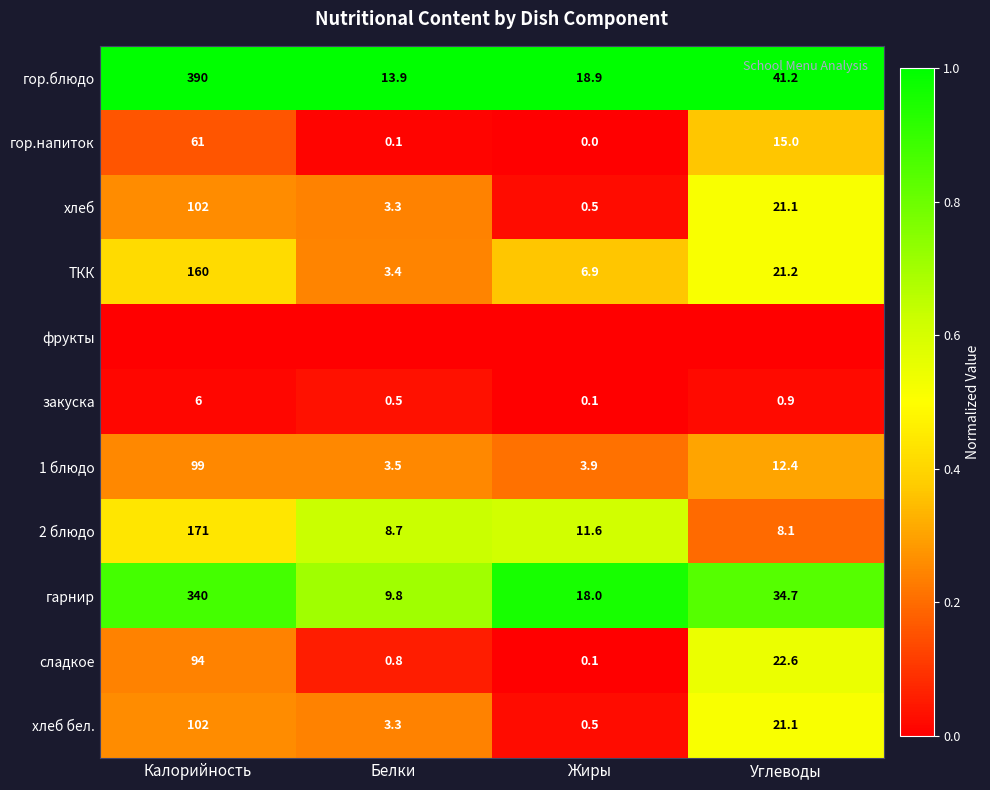

Rank the categories by 1 блюдо value from highest to lowest.

Калорийность, Углеводы, Жиры, Белки